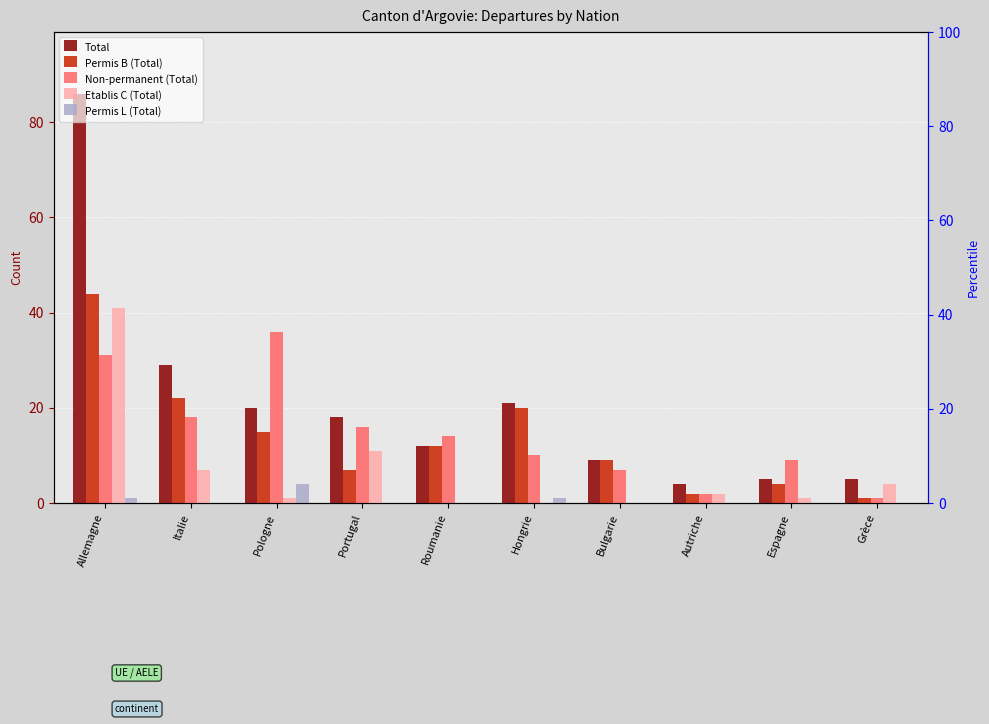

How many groups of bars are there?

10